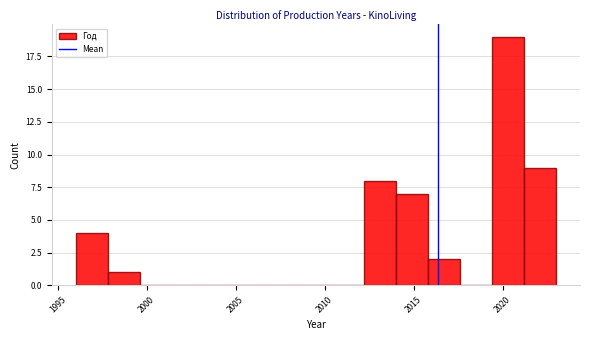

Around what value on the x-axis is the tallest bar? Give the approximate position of its centre, as read against the axis.

2020.5